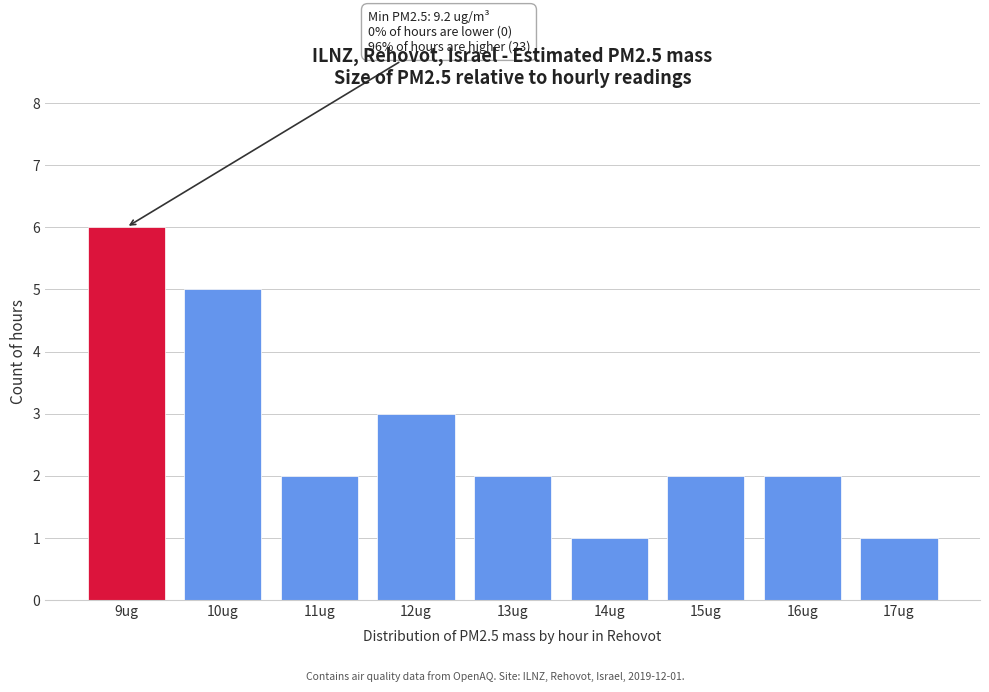

Reading right to left, what are all the values shown in this chart?

1	2	2	1	2	3	2	5	6